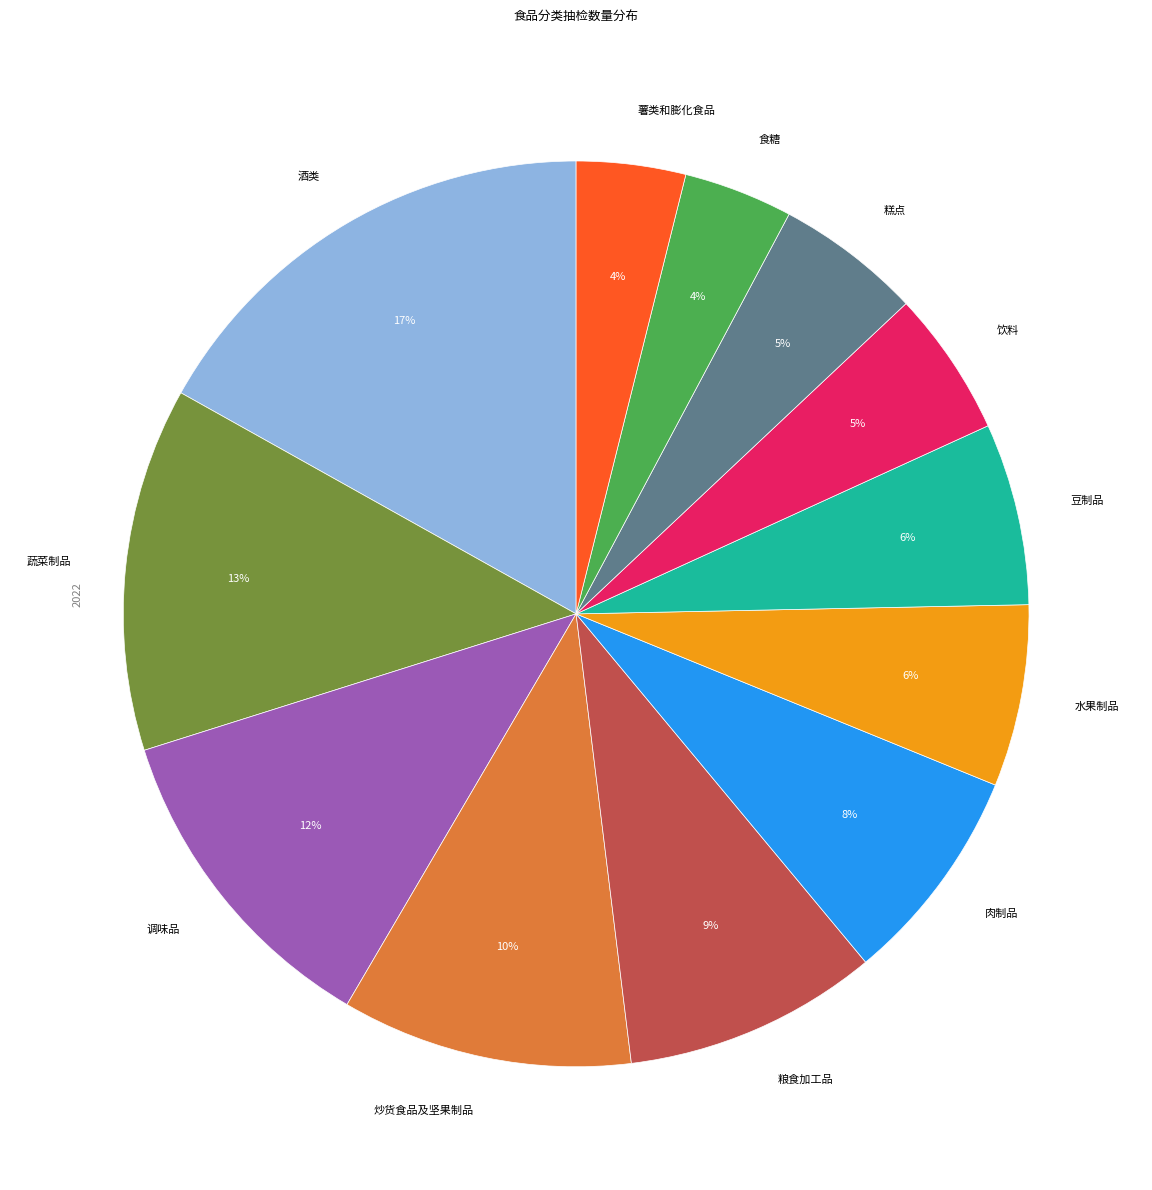

How many slices are in this pie chart?

12